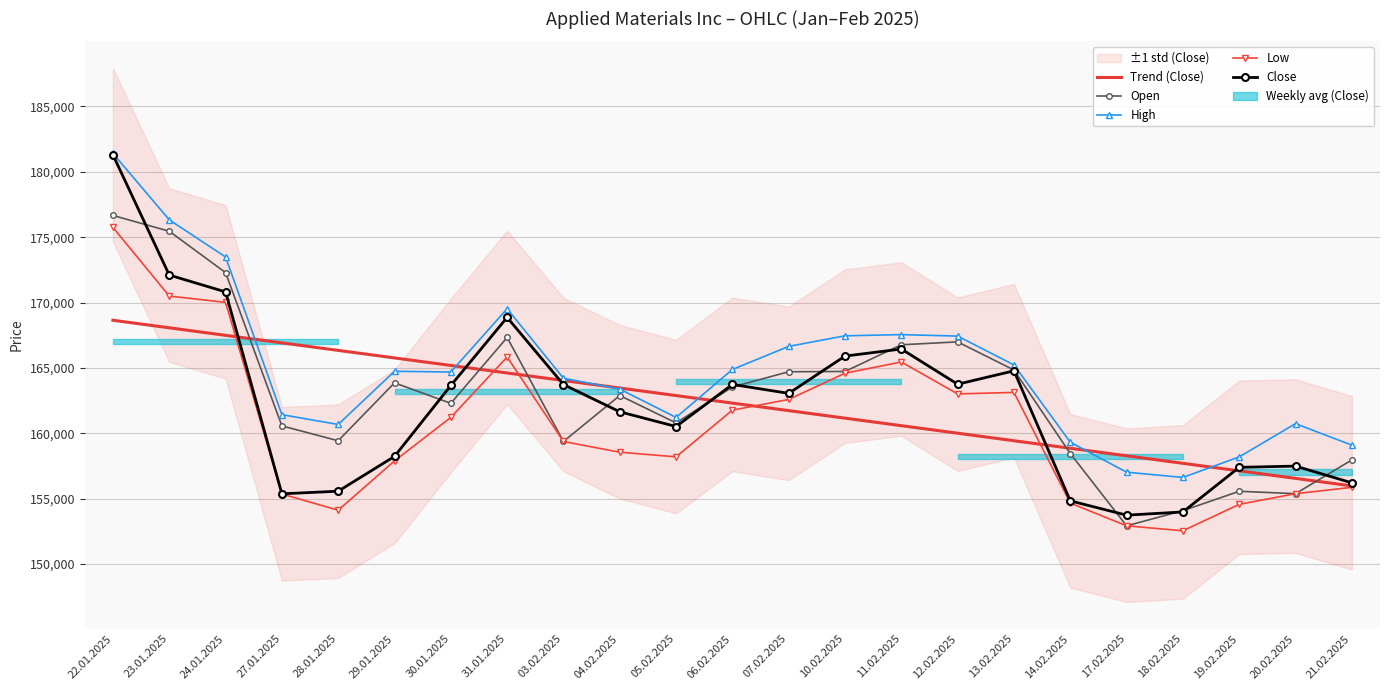

How many intersections are there between Trend (Close) and Close?

6